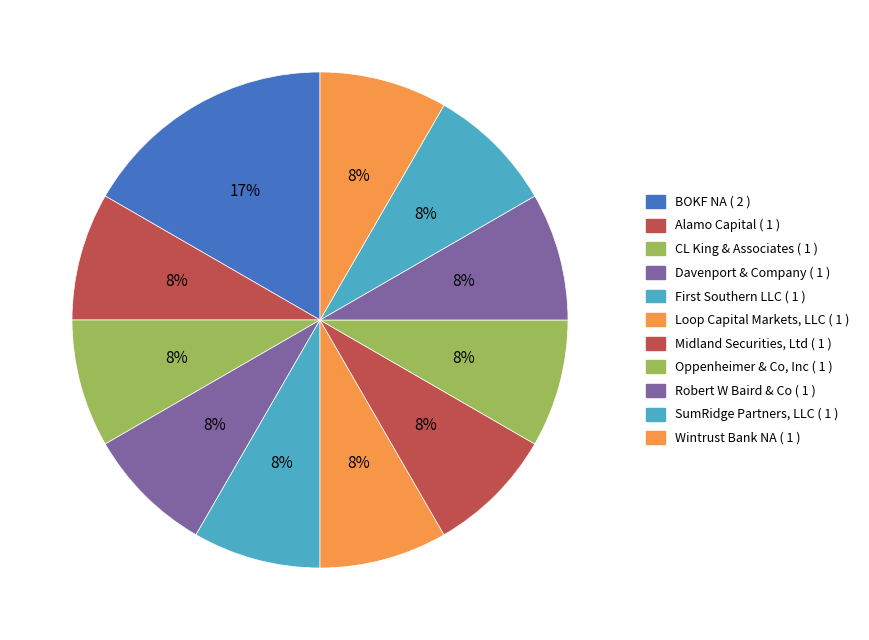

How many slices are in this pie chart?

11